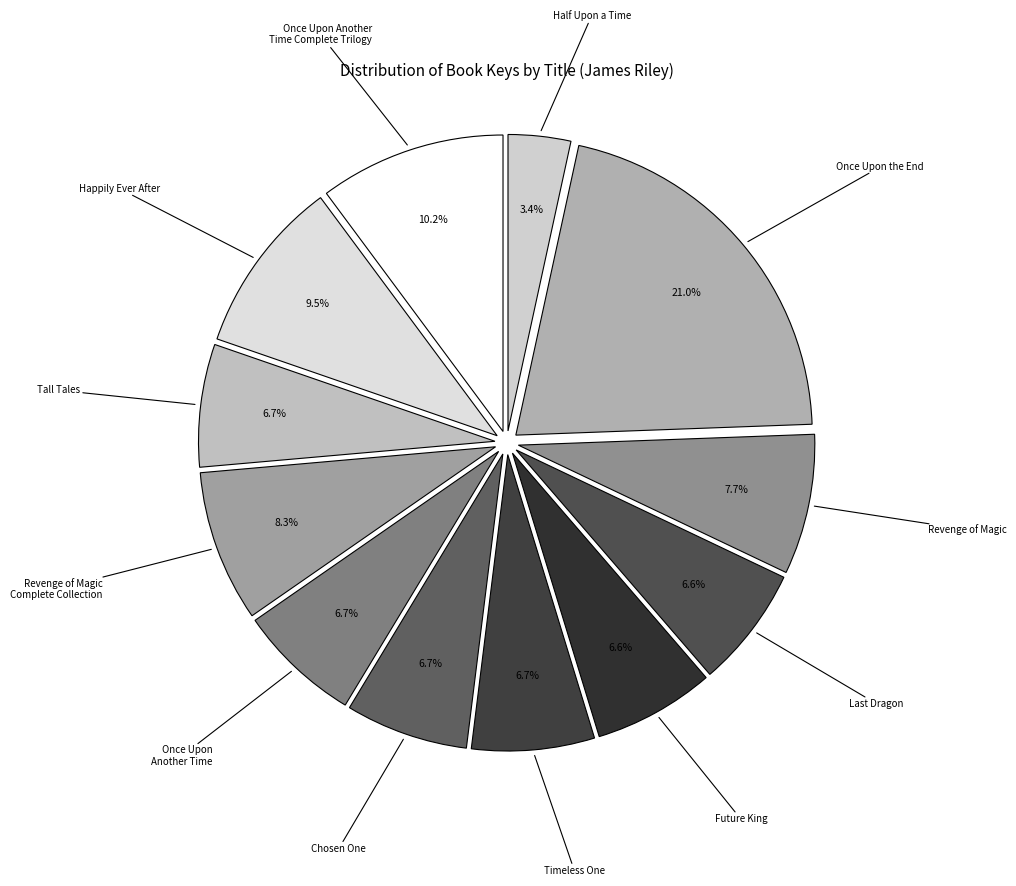

What is the ratio of the value at Once Upon Another Time to the value at Happily Ever After?

0.7